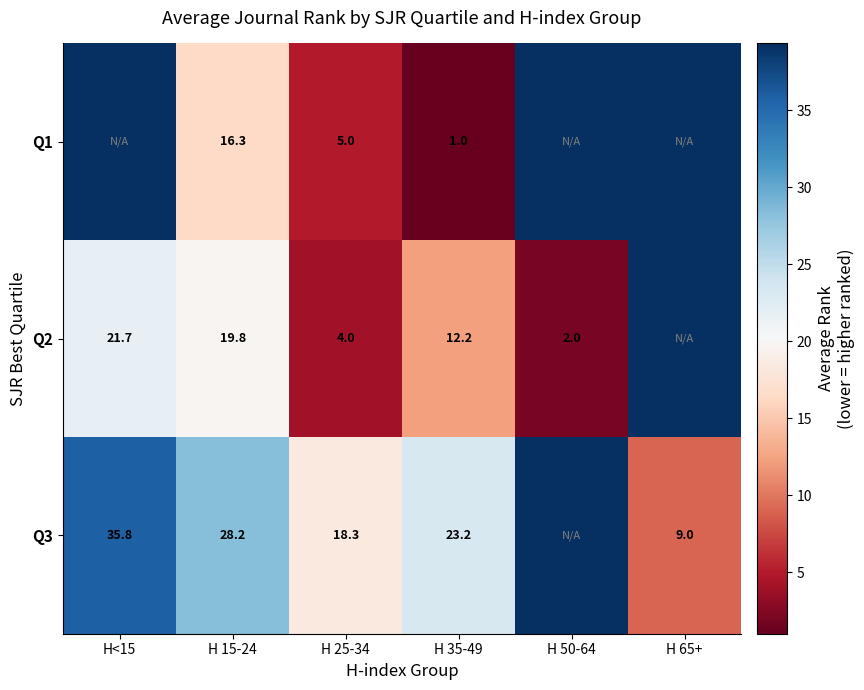

What is the spread (max minus min) of values at H 35-49?

22.2